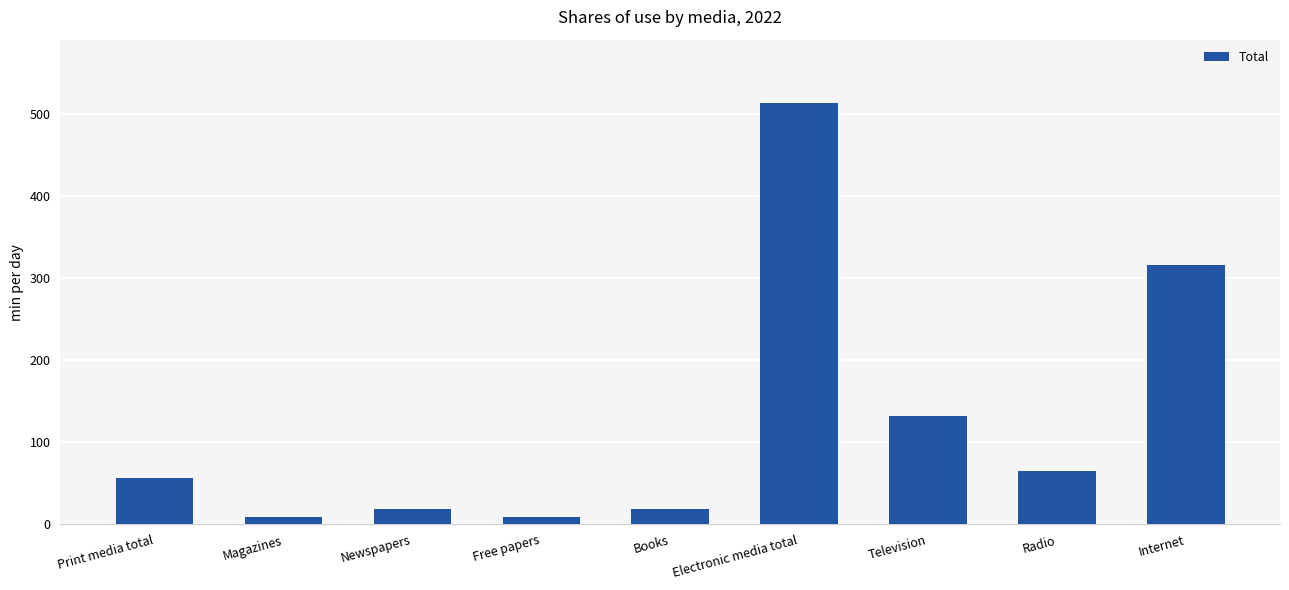

What is the sum of all values?

1139.4